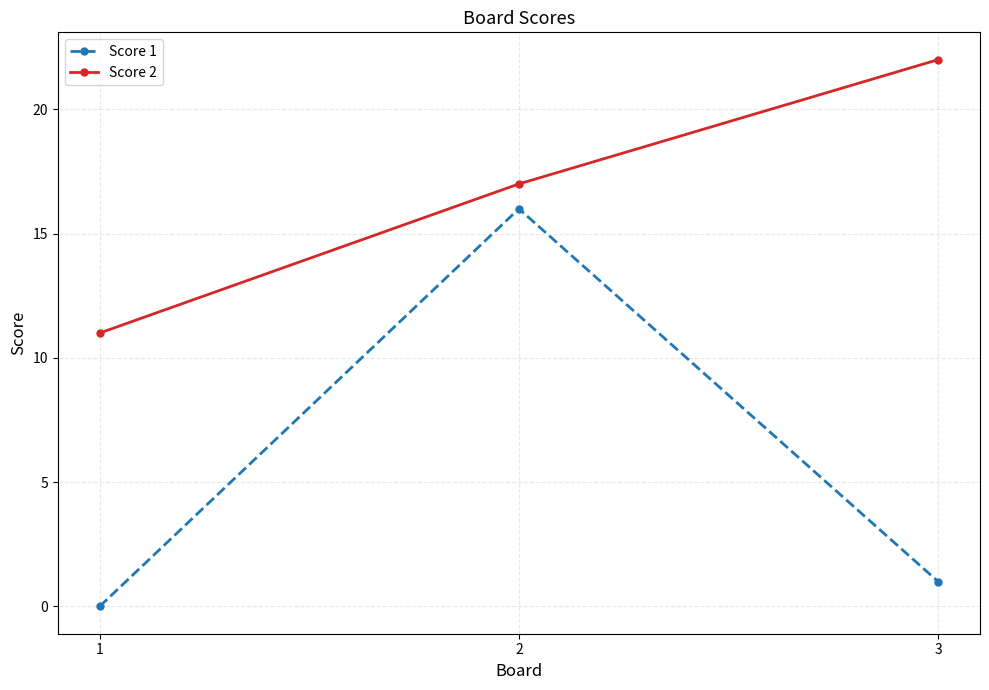

Is it true that Score 2 equals 17 at 2?

True